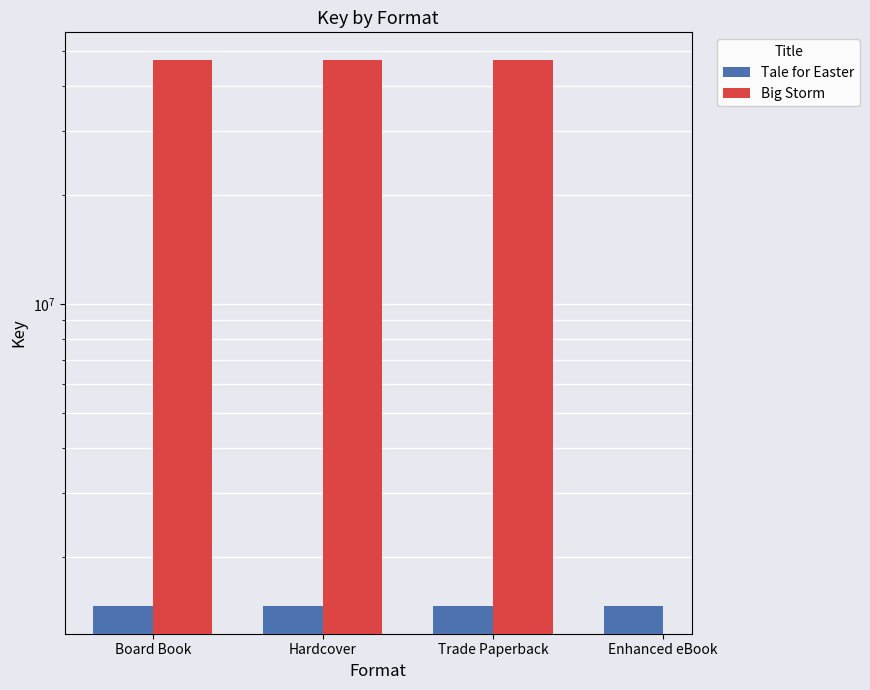

At Hardcover, list the series in order from largest to smallest.

Big Storm, Tale for Easter